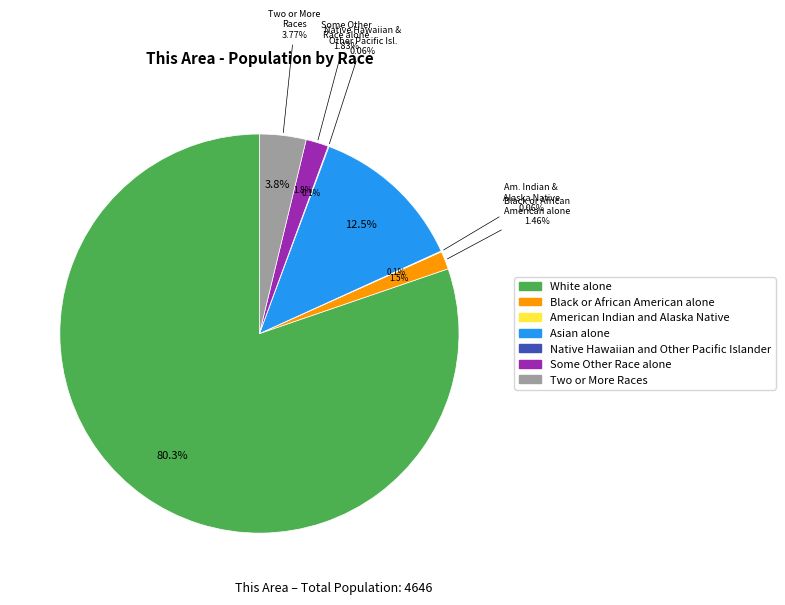

What is the change in value from Some Other Race alone to Two or More Races?

+90